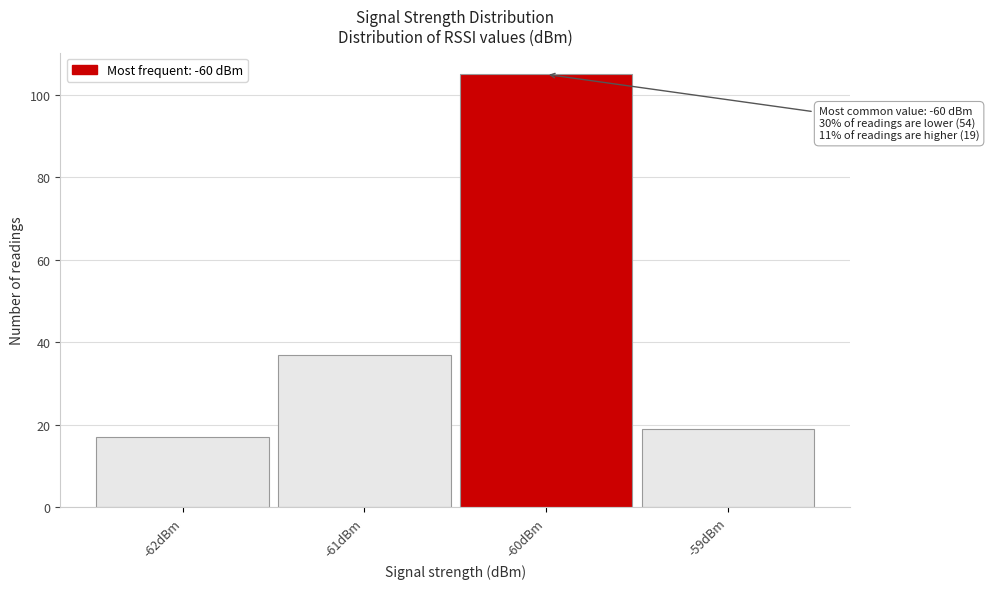

Over which range of the x-axis is the bar tallest?

-60.5 to -59.5